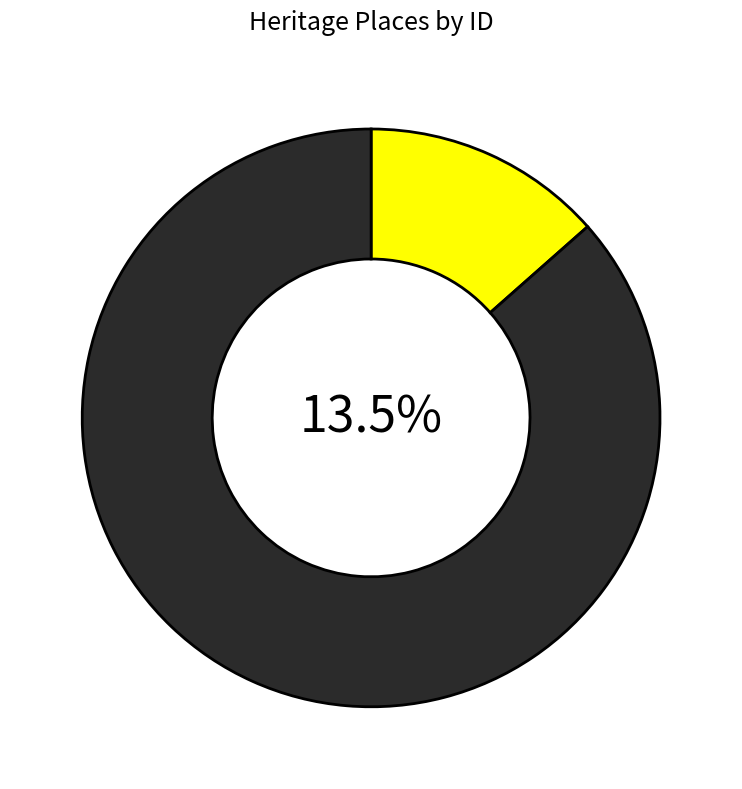

To the nearest percent, what portion does WIRILDA TRACK represent?

13%